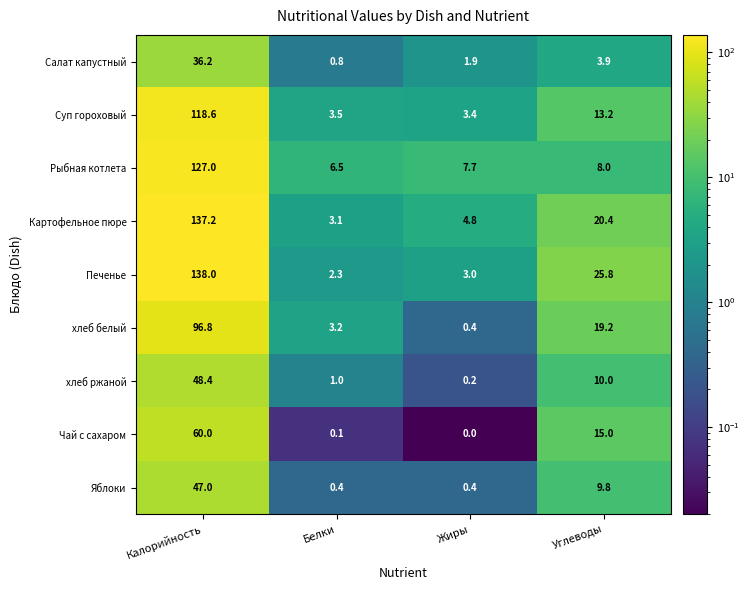

Which category has the lowest value across all series?

Жиры